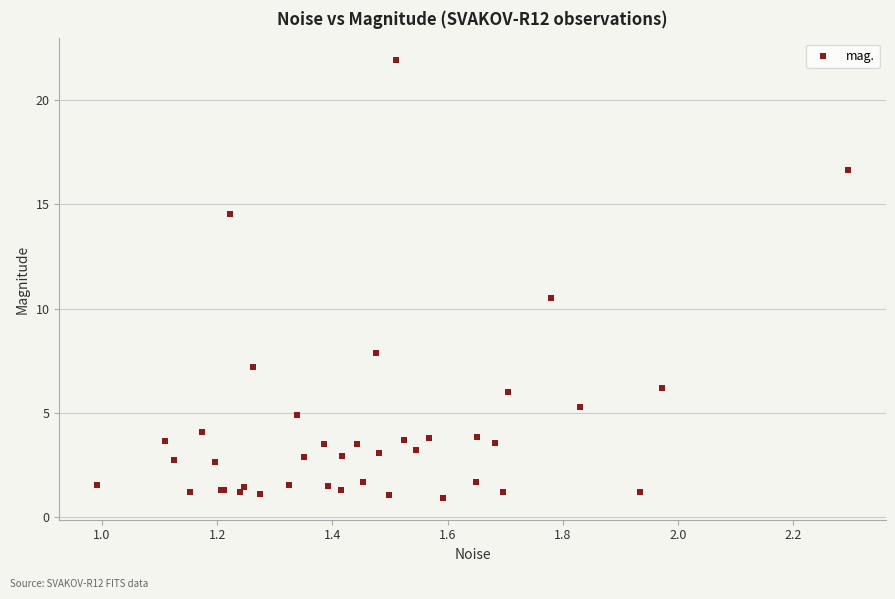

What Y value in the scatter plot is closest to 11?

10.5